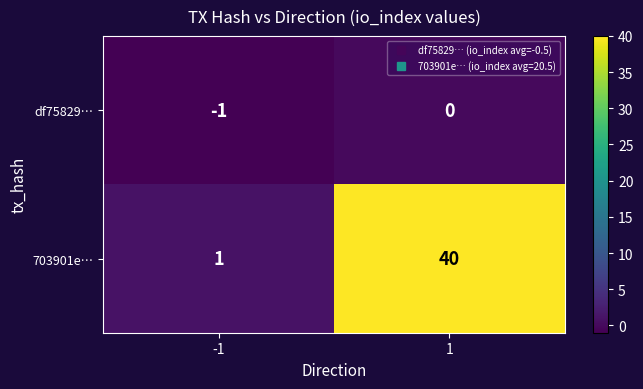

Reading left to right, what are all the values shown in this chart?

df75829…: -1	0
703901e…: 1	40